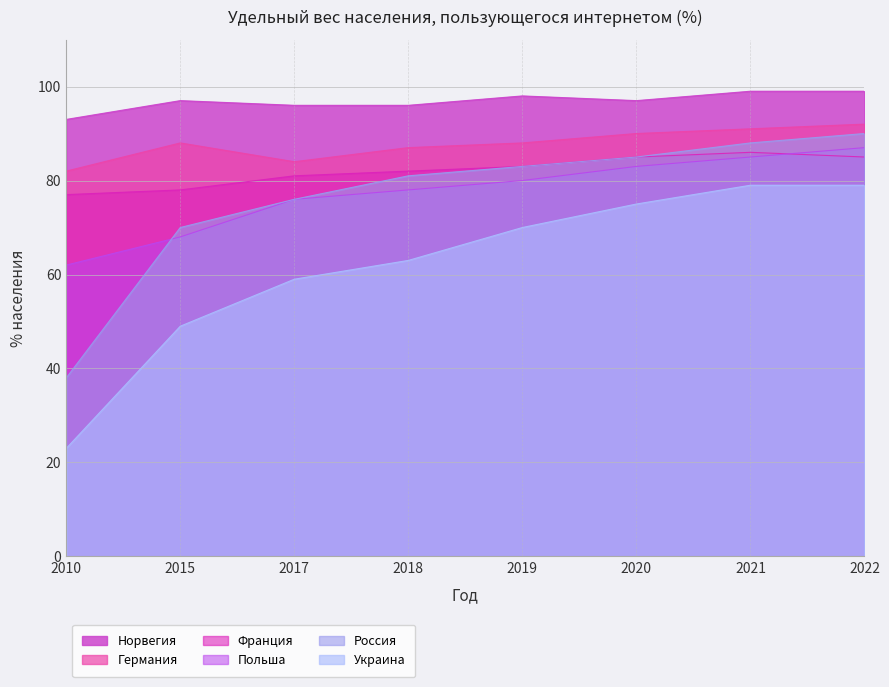

What is the maximum value shown in the chart?

99